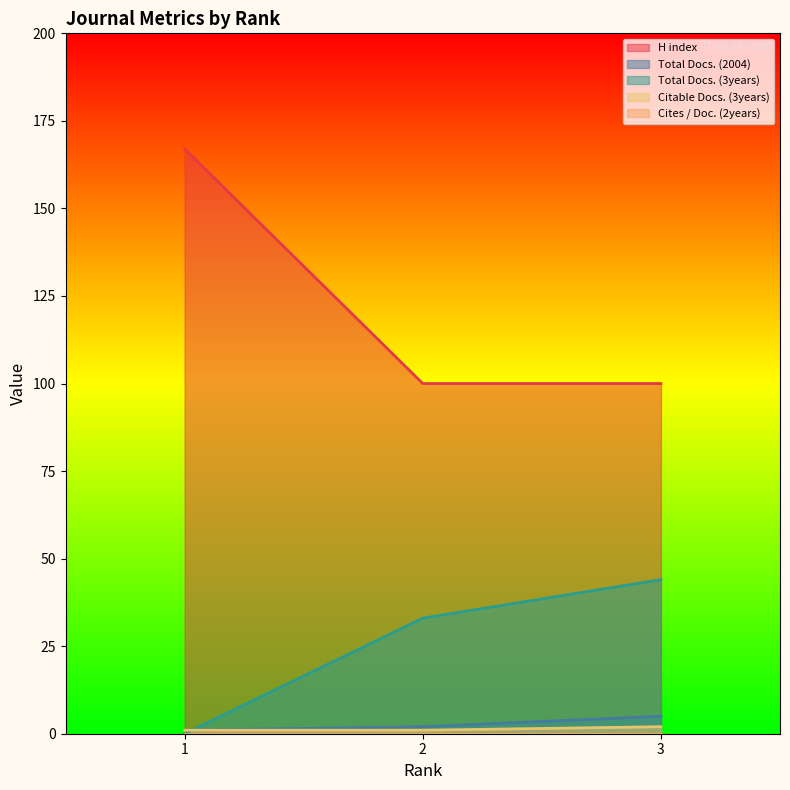

Does the chart display data point markers on the line(s)?

No